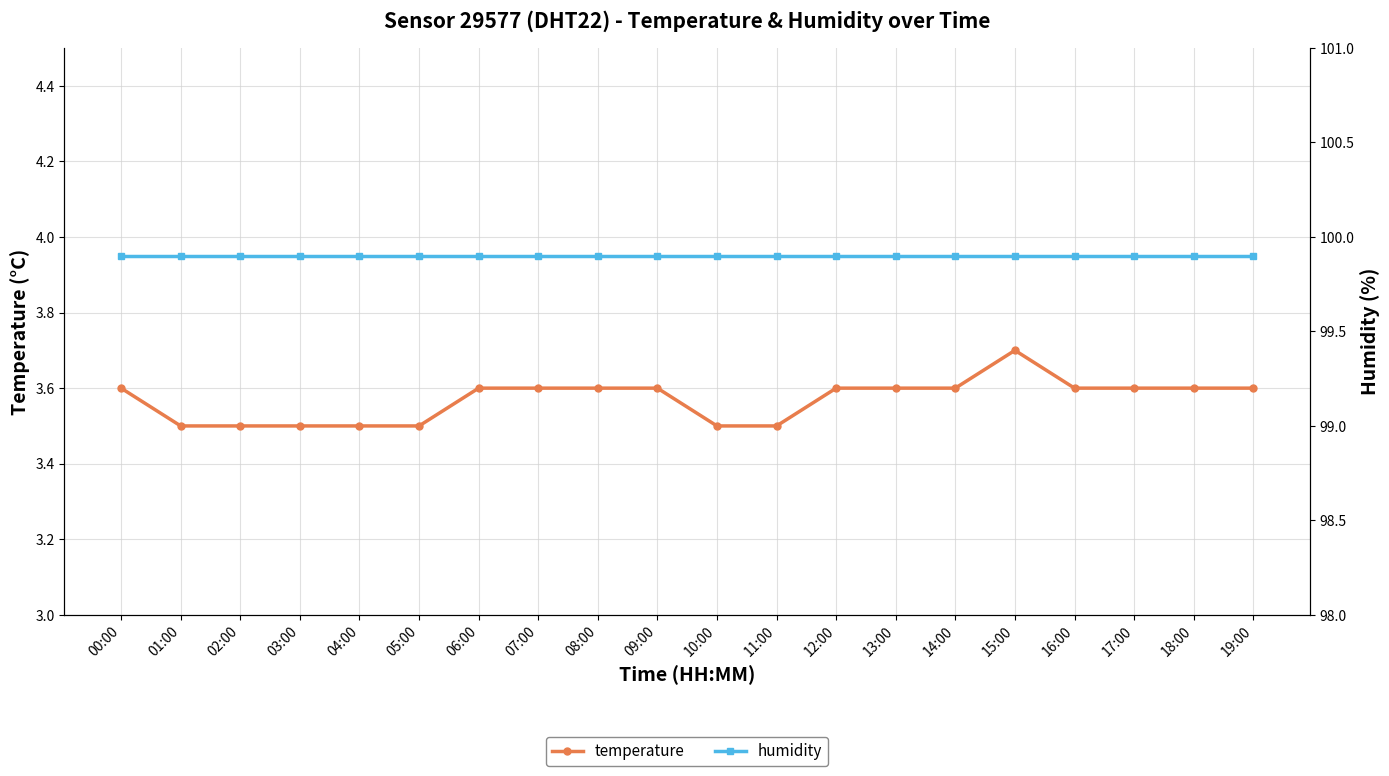

Rank the series by their maximum value, from lowest to highest.

temperature, humidity